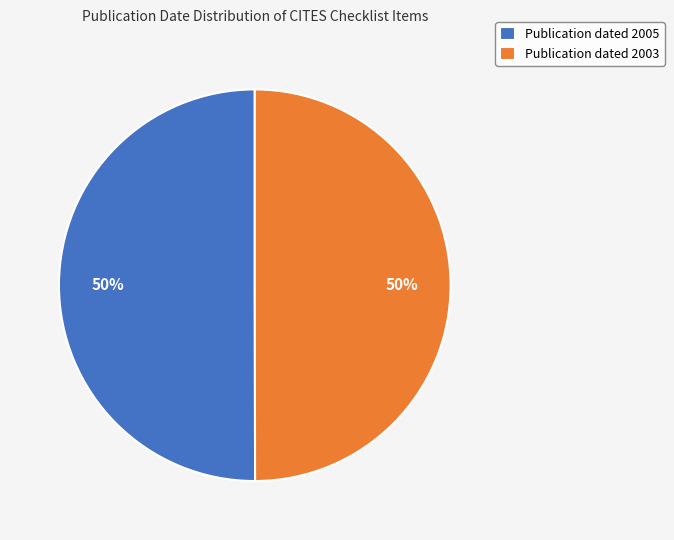

Approximately how many times larger is the value at Publication dated 2003 compared to Publication dated 2005?

1.0